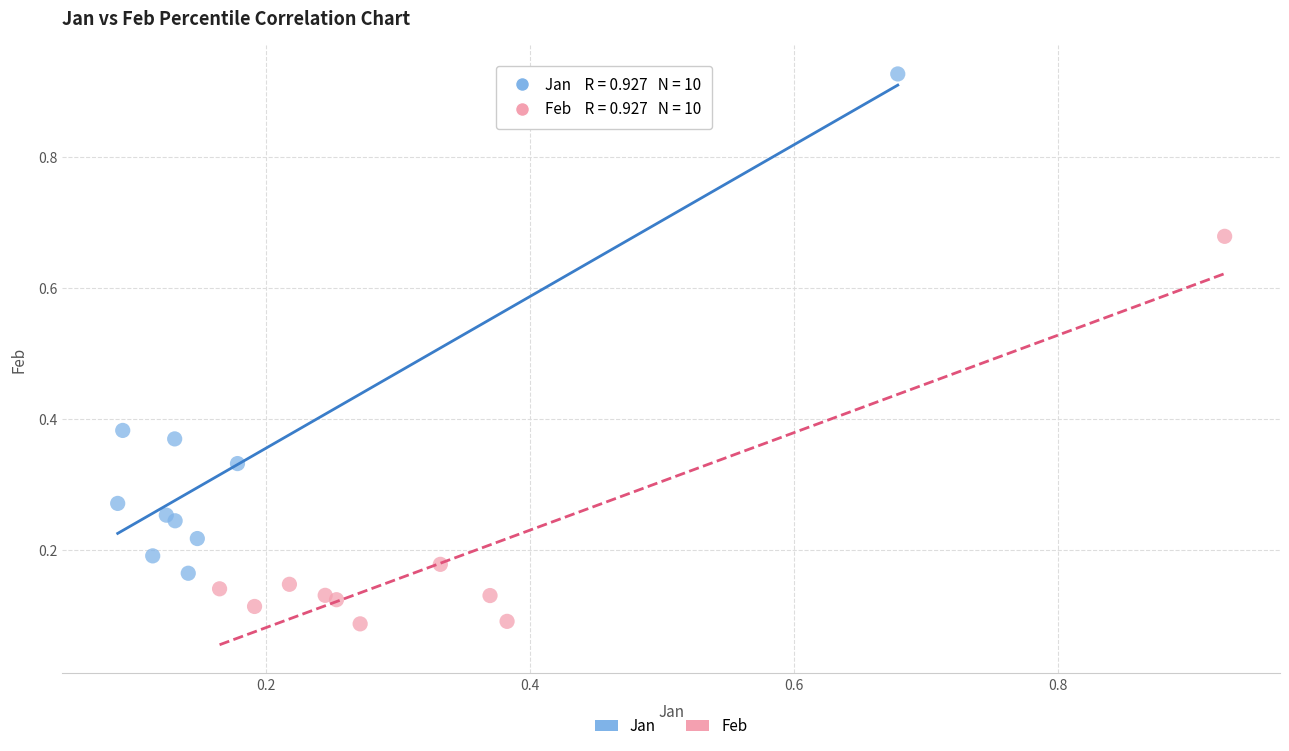

Which series has the widest spread of Y values?

Jan